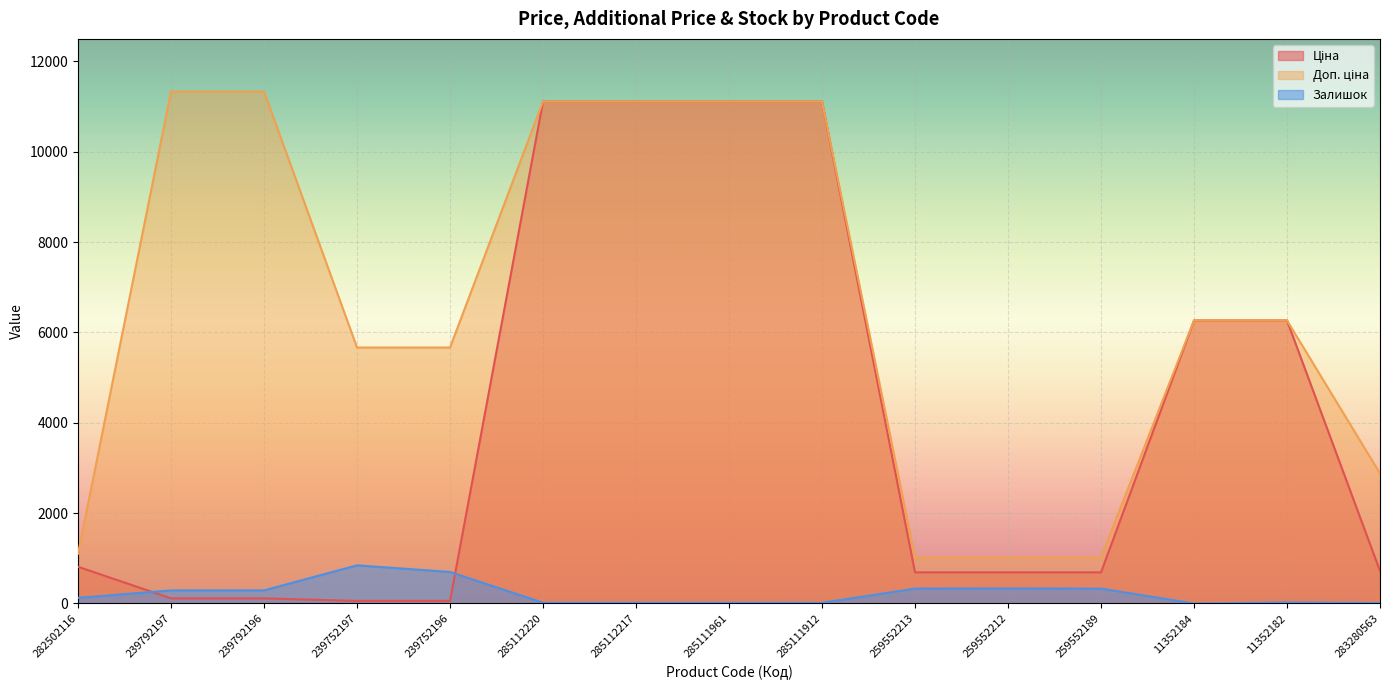

Rank the series by their average value, from highest to lowest.

Доп. ціна, Ціна, Залишок